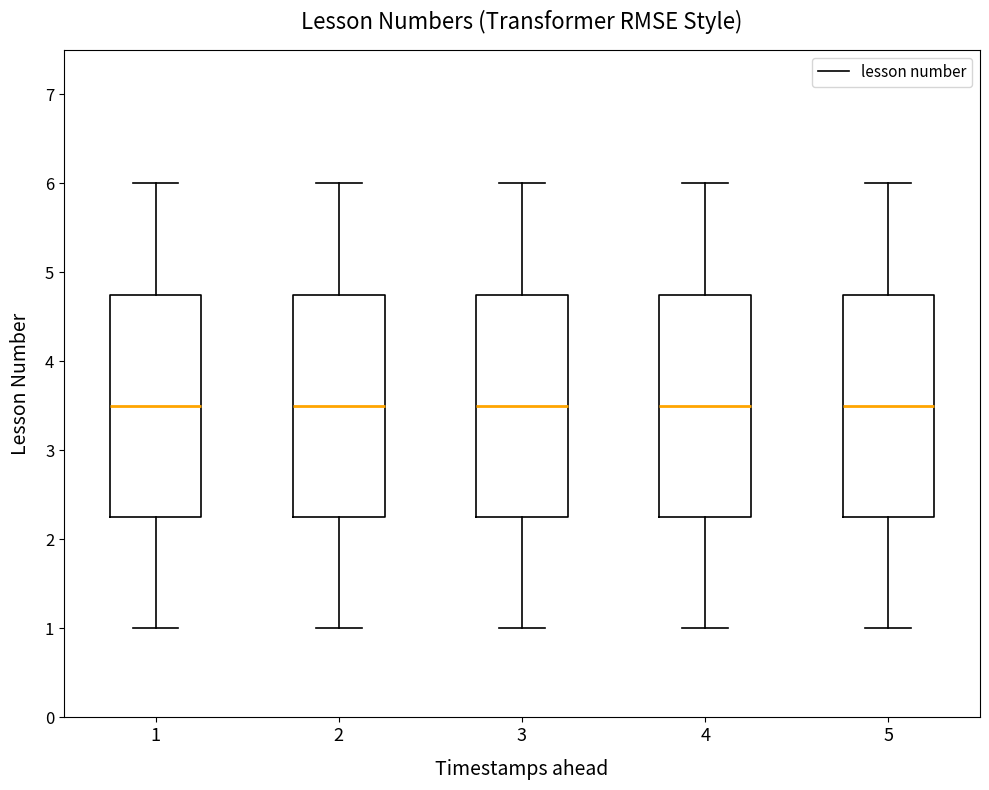

Reading left to right, transcribe this box plot: for each box, give where its median line is, the range the box spans, and where its two whiskers end, as read against the y-axis. The values are not printed on the chart, so give them approximately, as read against the axis.

1: median 3.5, box 2.3 to 4.8, whiskers 1.0 to 6.0
2: median 3.5, box 2.3 to 4.8, whiskers 1.0 to 6.0
3: median 3.5, box 2.3 to 4.8, whiskers 1.0 to 6.0
4: median 3.5, box 2.3 to 4.8, whiskers 1.0 to 6.0
5: median 3.5, box 2.3 to 4.8, whiskers 1.0 to 6.0